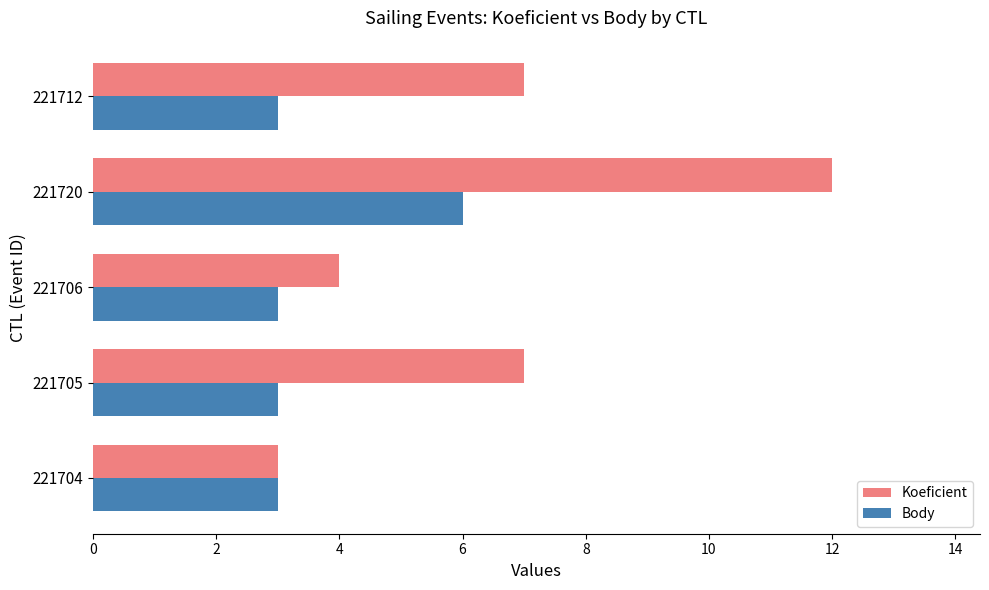

What is the lowest value of the Koeficient series?

3